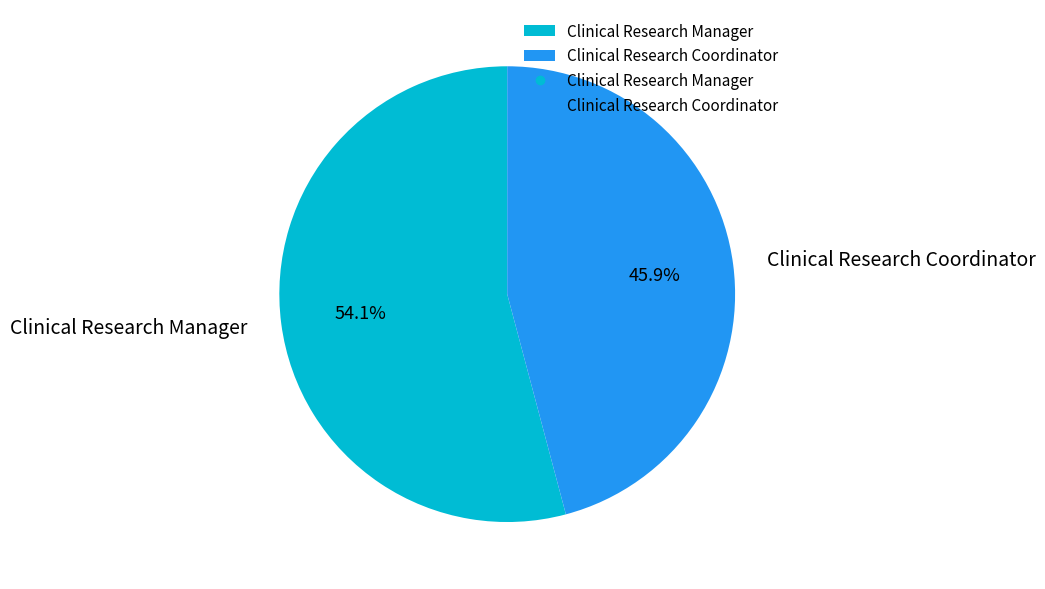

What is the ratio of the value at Clinical Research Coordinator to the value at Clinical Research Manager?

0.8